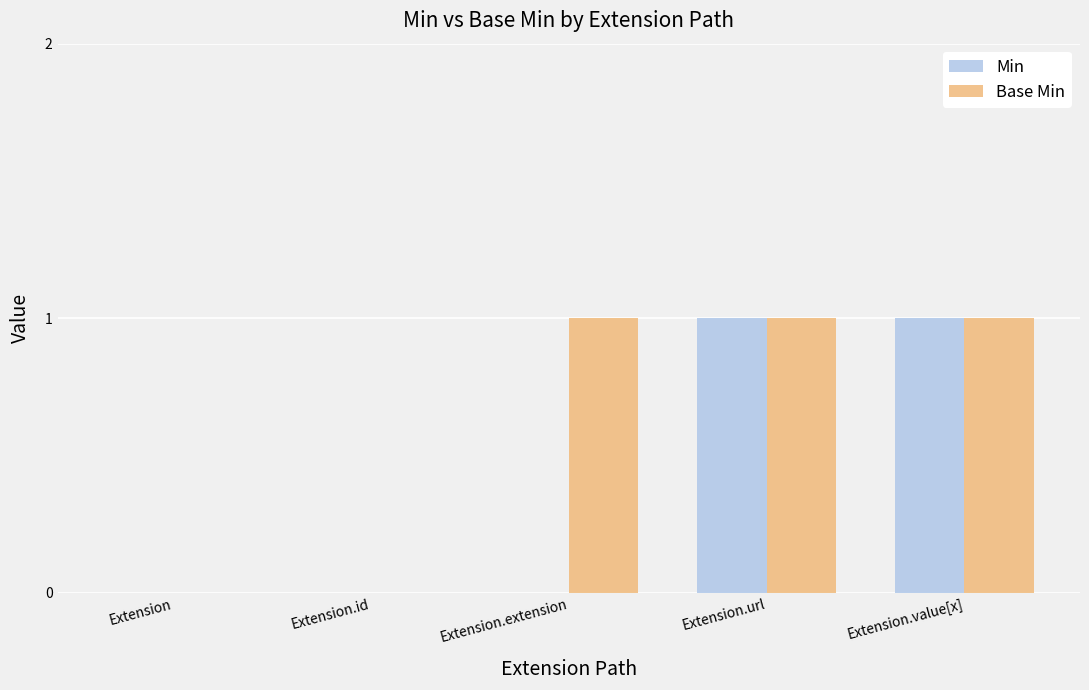

The value of Base Min at Extension.url is 1. True or false?

True